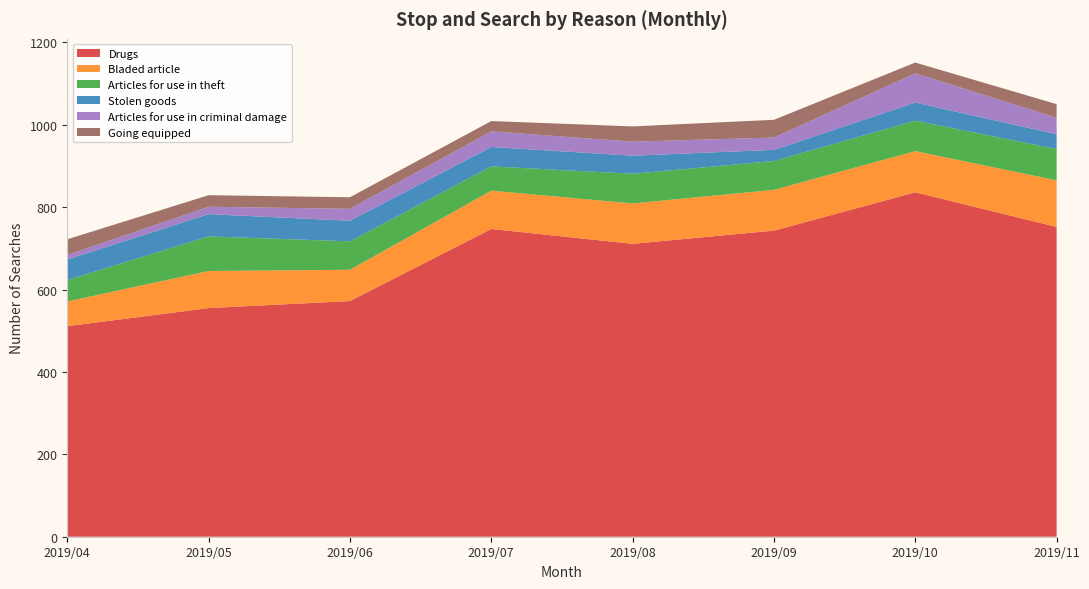

Reading right to left, extract all data points from this chart.

Drugs: 752	836	743	711	747	572	555	511
Bladed article: 113	100	99	98	93	76	90	60
Articles for use in theft: 76	74	70	72	59	69	84	52
Stolen goods: 36	44	27	44	47	50	54	50
Articles for use in criminal damage: 40	71	30	34	38	29	18	11
Going equipped: 33	26	43	37	25	28	28	38